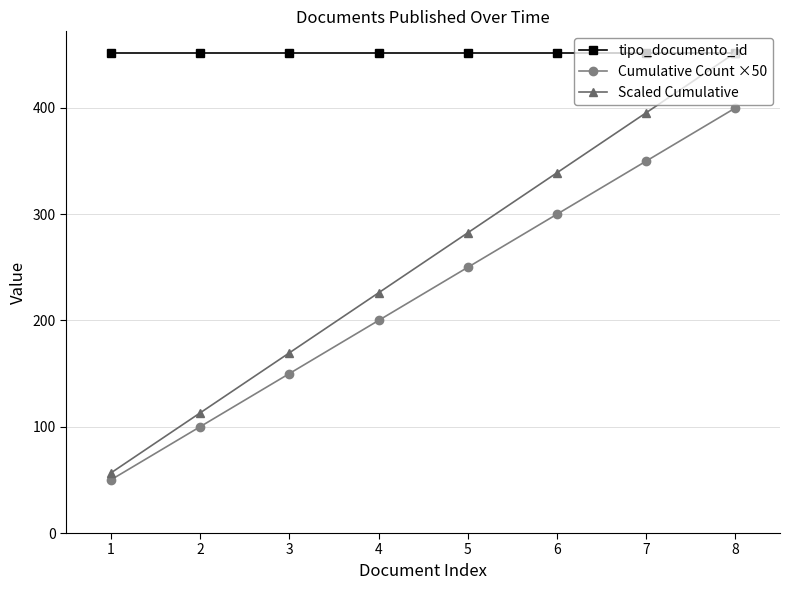

At which label does Scaled Cumulative first exceed 282?

5